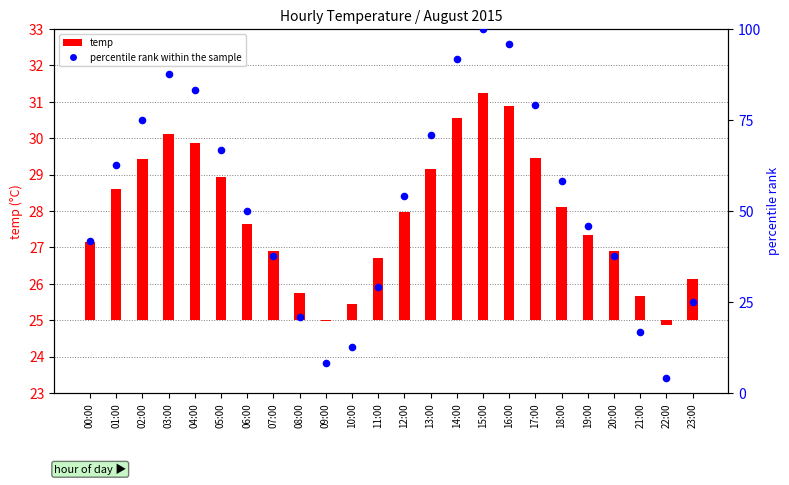

What is the ratio of the value at 23:00 to the value at 19:00?

0.5